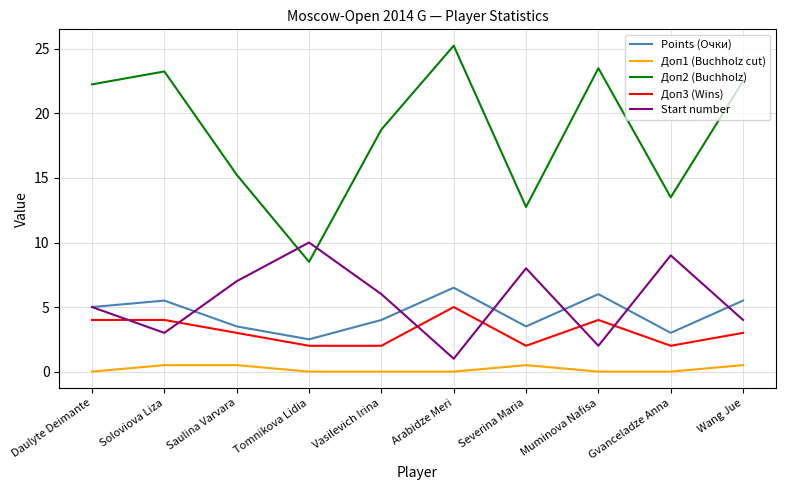

What is the maximum value for Доп1 (Buchholz cut)?

0.5